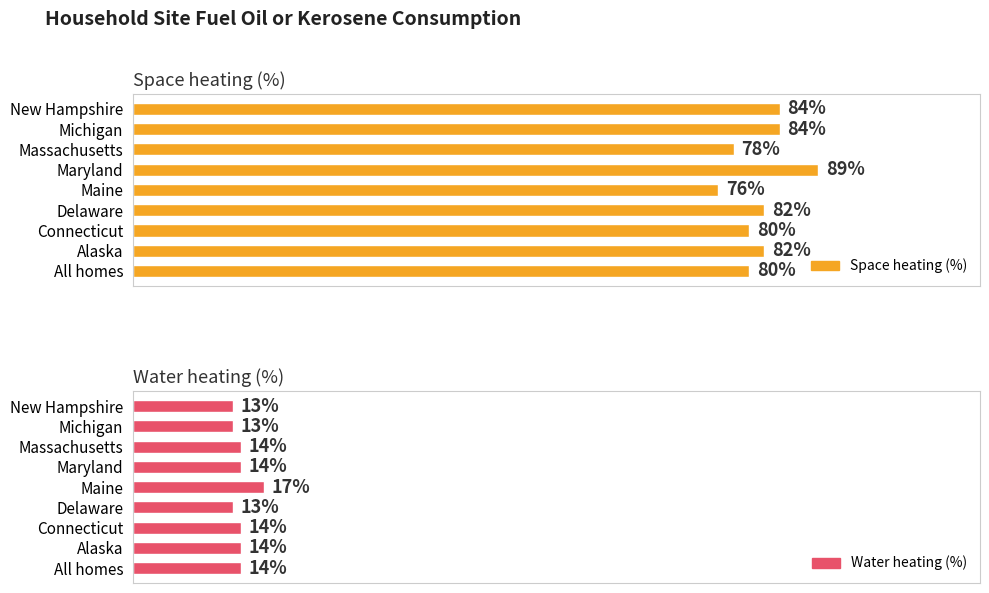

Are the bars grouped side by side (vs. stacked)?

Yes